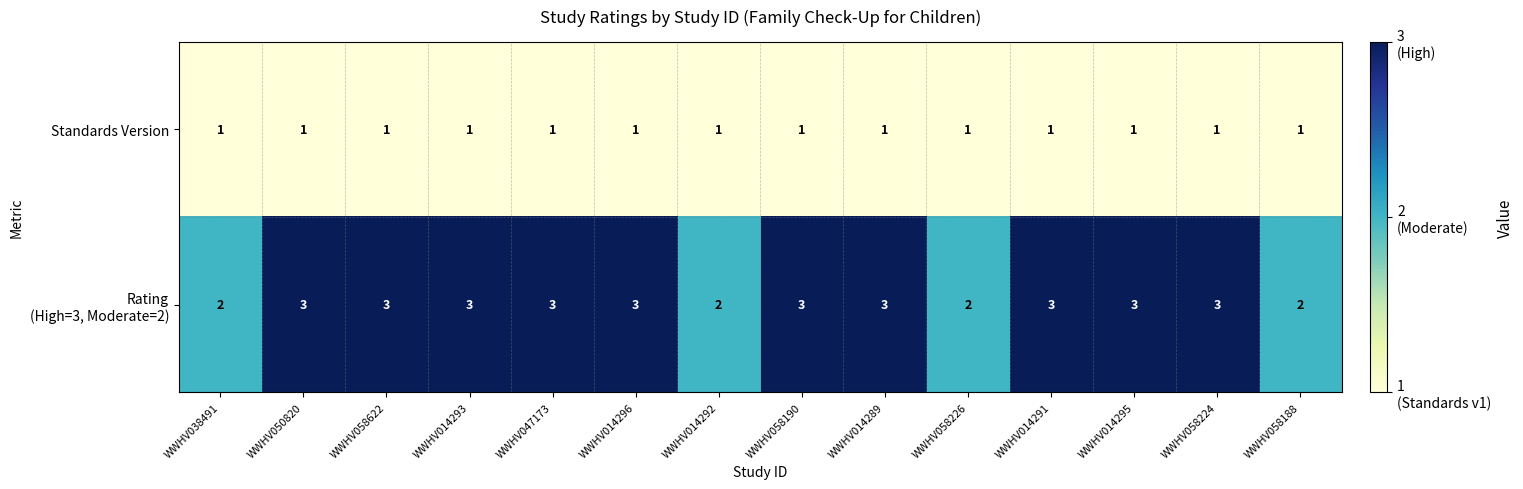

At how many categories does at least one series exceed 1?

14